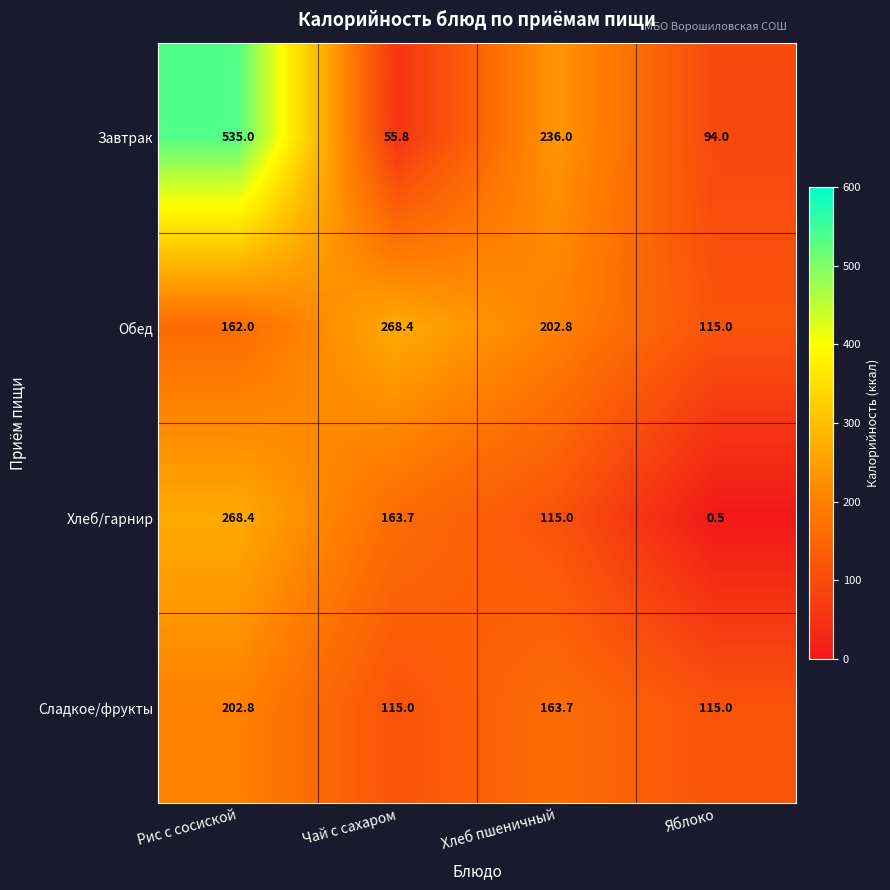

Which series has the largest range (max minus min)?

Завтрак